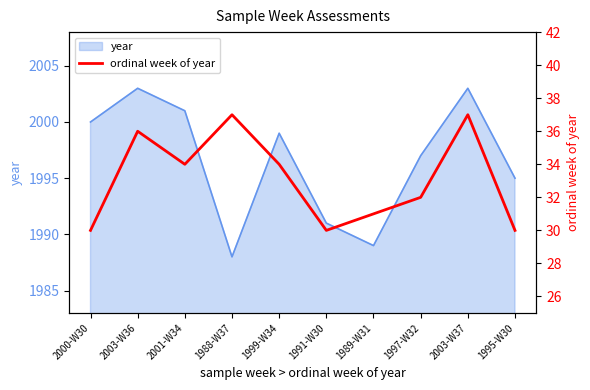

Reading left to right, list all the values displayed in this chart.

2000-W30=30	2003-W36=36	2001-W34=34	1988-W37=37	1999-W34=34	1991-W30=30	1989-W31=31	1997-W32=32	2003-W37=37	1995-W30=30